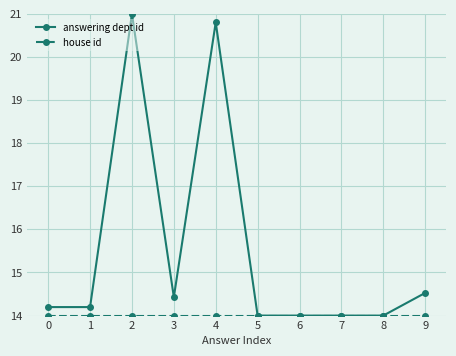

What is the difference between the highest and lowest values at 3?

0.4